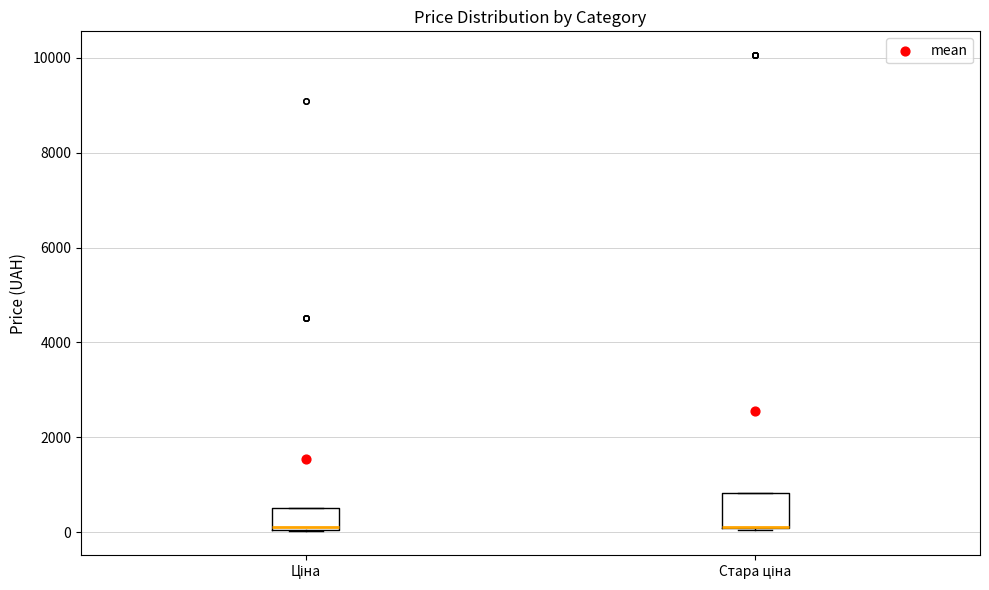

Reading left to right, transcribe this box plot: for each box, give where its median line is, the range the box spans, and where its two whiskers end, as read against the y-axis. The values are not printed on the chart, so give them approximately, as read against the axis.

Ціна: median 200, box 0 to 600, whiskers 0 to 600
Стара ціна: median 200 (drawn on the box's lower edge), box 0 to 800, whiskers 0 to 800